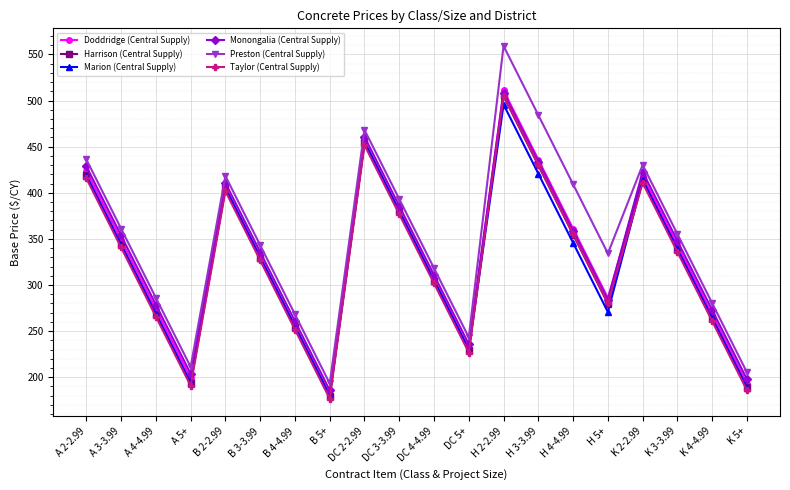

At which category does Monongalia (Central Supply) reach its first local peak?

B 2-2.99